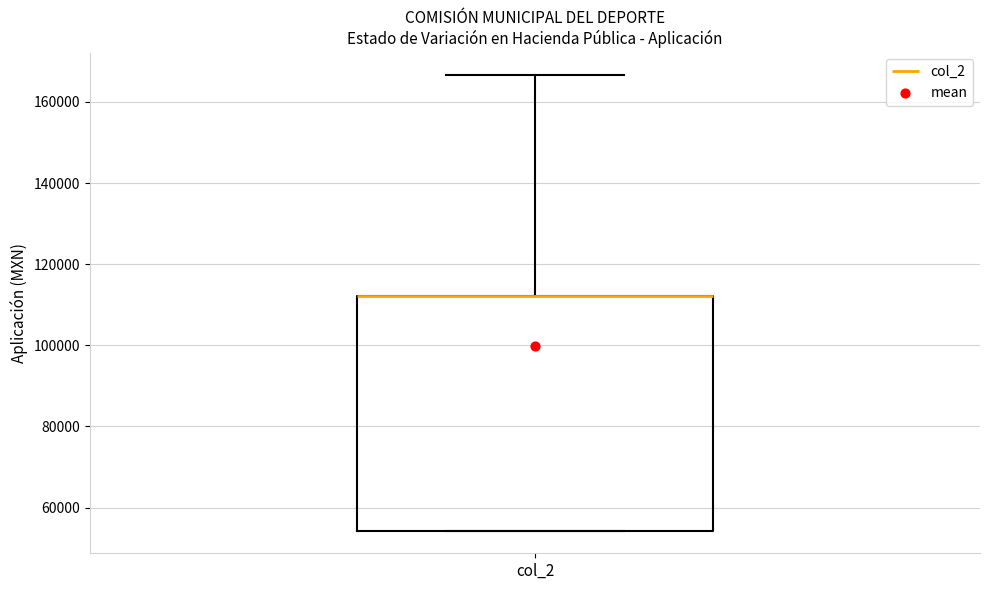

Where is the upper edge of the box for col_2 on the y-axis? The values are not printed on the chart, so give them approximately, as read against the axis.

112000